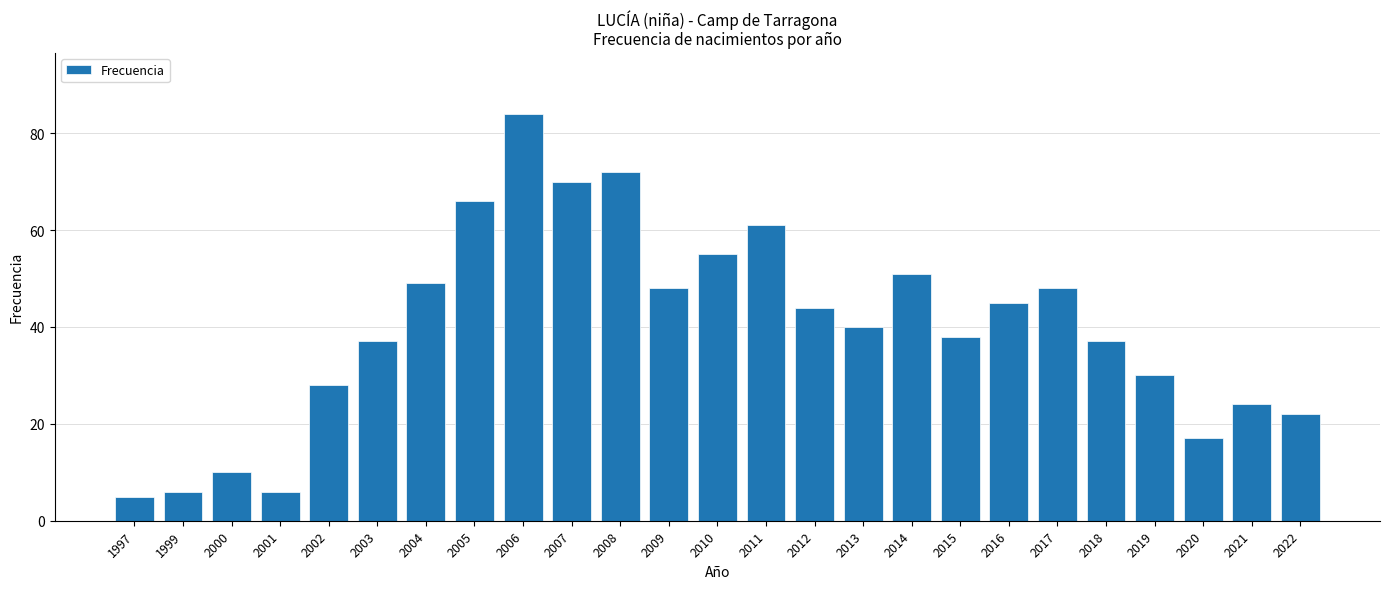

The chart shows a value of 30 at 2008. True or false?

False